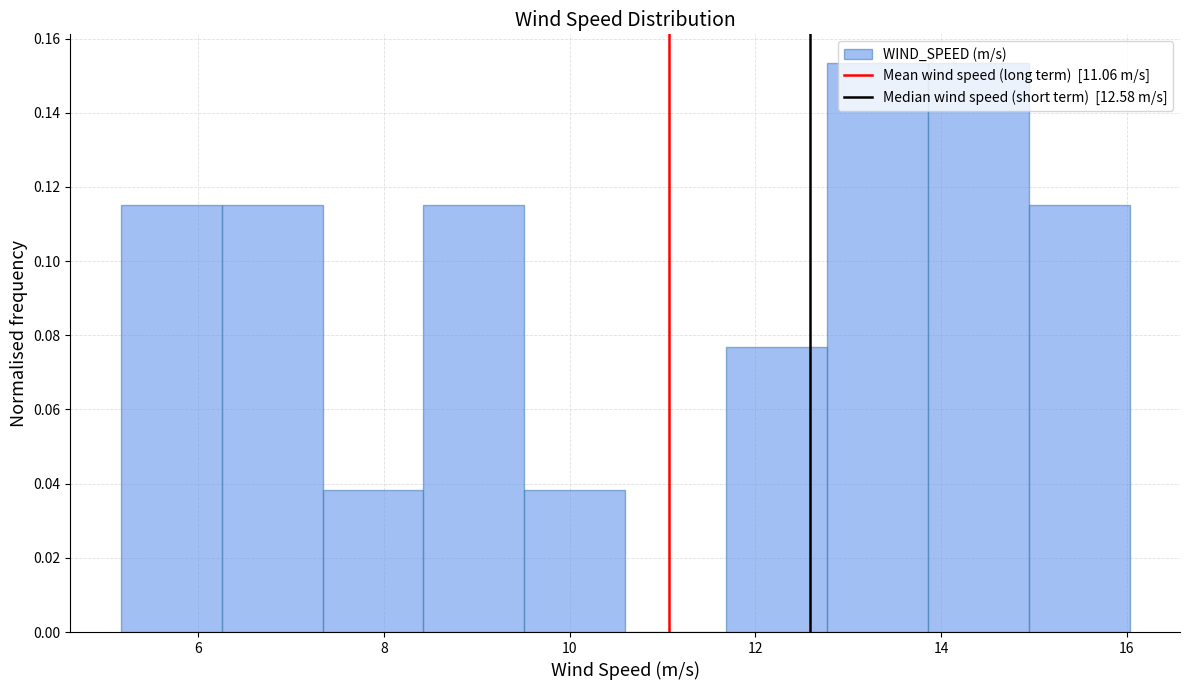

Reading left to right, transcribe this chart: for each bar, give the range it covers on the x-axis and its height. Neither the bar edges nor the heights are printed on the chart, so give them approximately, as read against the axes.

5.2 to 6.2: 0.116
6.2 to 7.4: 0.116
7.4 to 8.4: 0.038
8.4 to 9.6: 0.116
9.6 to 10.6: 0.038
10.6 to 11.6: 0
11.6 to 12.8: 0.076
12.8 to 13.8: 0.154
13.8 to 15.0: 0.154
15.0 to 16.0: 0.116